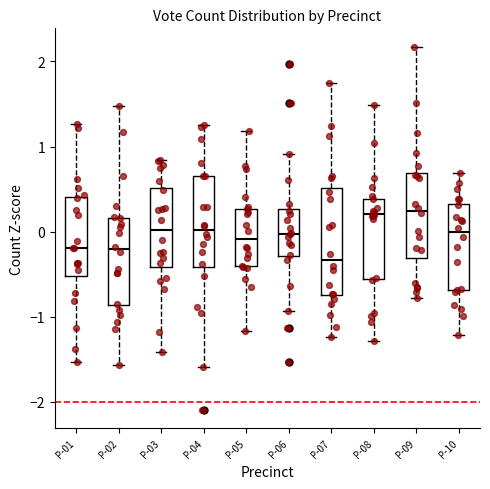

Reading left to right, read every box against the y-axis: the position of its median line, the range the box covers, and the ends of its whiskers. The values are not printed on the chart, so give them approximately, as read against the axis.

P-01: median -0.2, box -0.5 to 0.4, whiskers -1.5 to 1.3
P-02: median -0.2, box -0.9 to 0.2, whiskers -1.6 to 1.5
P-03: median 0.0, box -0.4 to 0.5, whiskers -1.4 to 0.8
P-04: median 0.0, box -0.4 to 0.7, whiskers -1.6 to 1.3
P-05: median -0.1, box -0.4 to 0.3, whiskers -1.2 to 1.2
P-06: median 0.0, box -0.3 to 0.3, whiskers -0.9 to 0.9
P-07: median -0.3, box -0.7 to 0.5, whiskers -1.2 to 1.8
P-08: median 0.2, box -0.6 to 0.4, whiskers -1.3 to 1.5
P-09: median 0.2, box -0.3 to 0.7, whiskers -0.8 to 2.2
P-10: median 0.0, box -0.7 to 0.3, whiskers -1.2 to 0.7